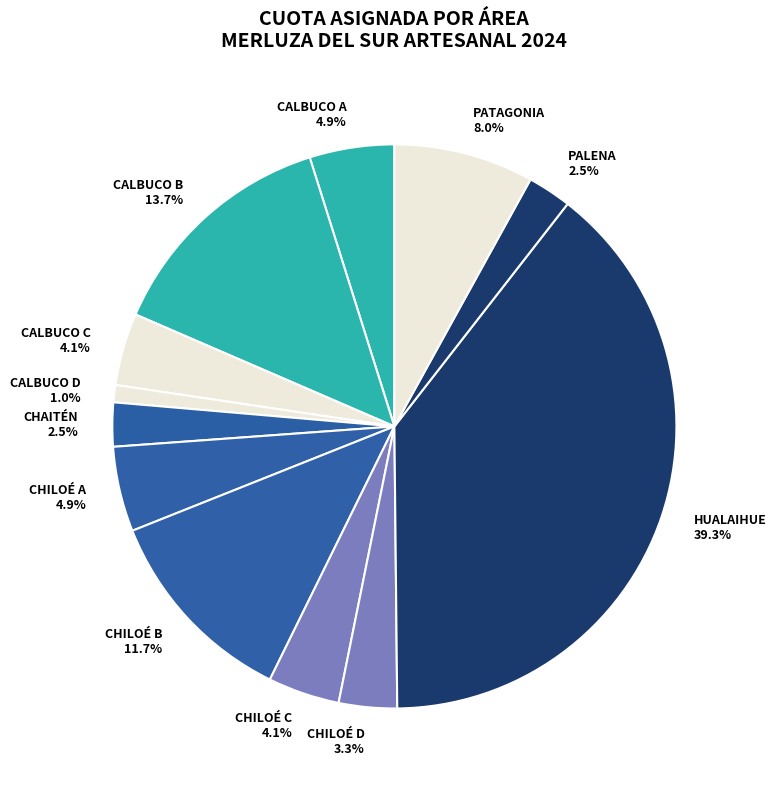

Which has a higher value, CALBUCO D or CALBUCO C?

CALBUCO C